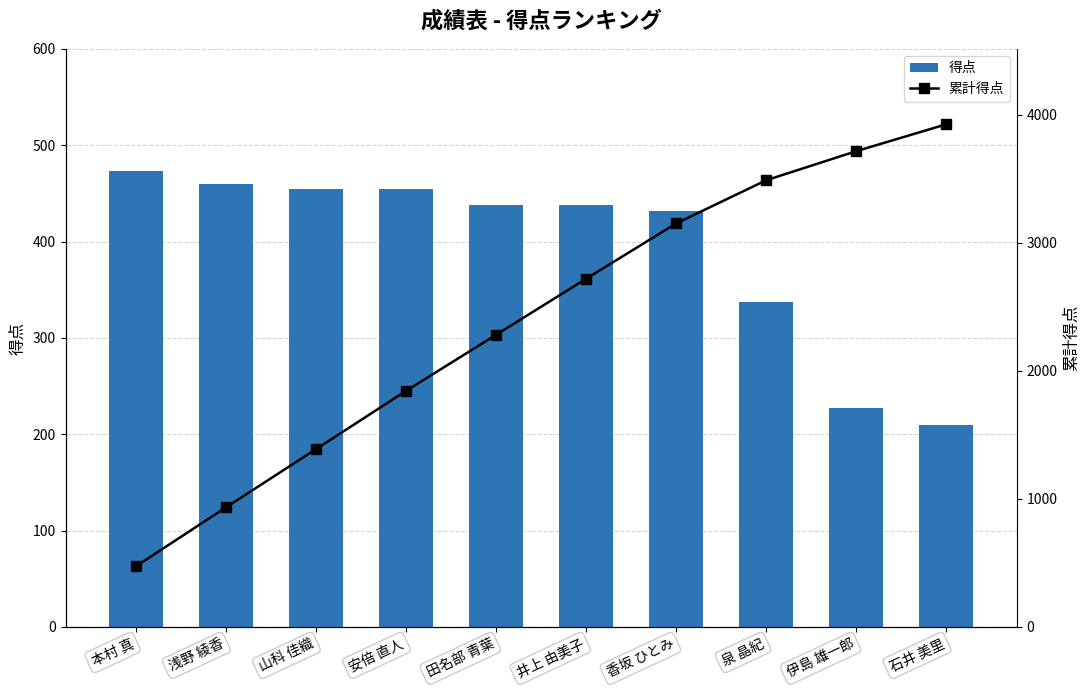

What is the approximate value of 累計得点 at 泉 晶紀, to the nearest 50?

3500